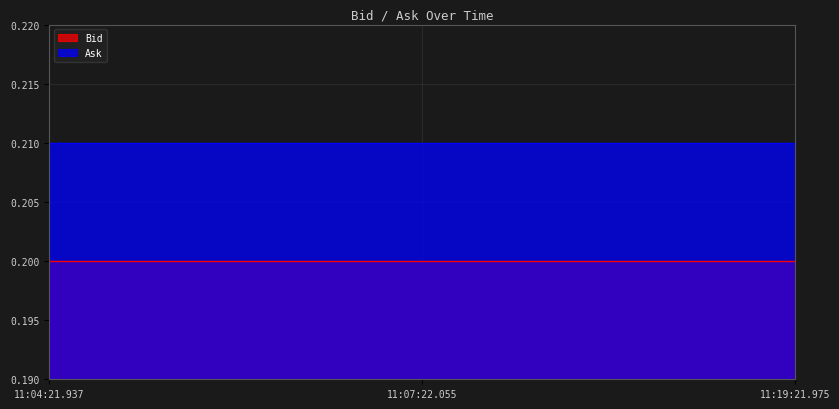

What is the sum of all Bid values?

0.6